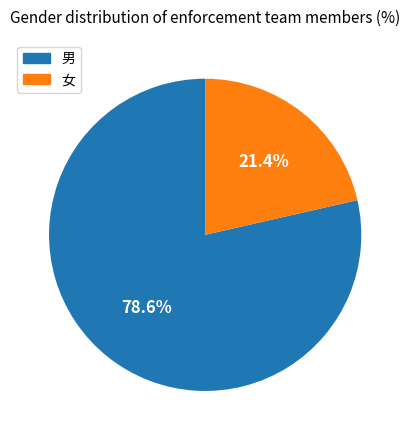

To the nearest percent, what is the combined percentage of 女 and 男?

100%